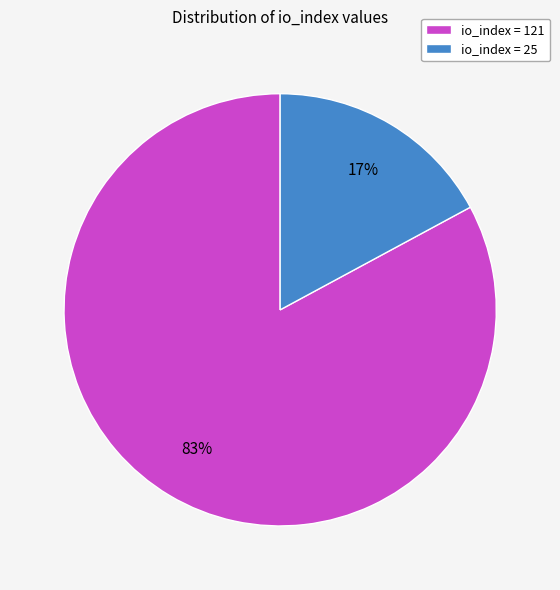

Rank the categories by value from lowest to highest.

io_index = 25, io_index = 121